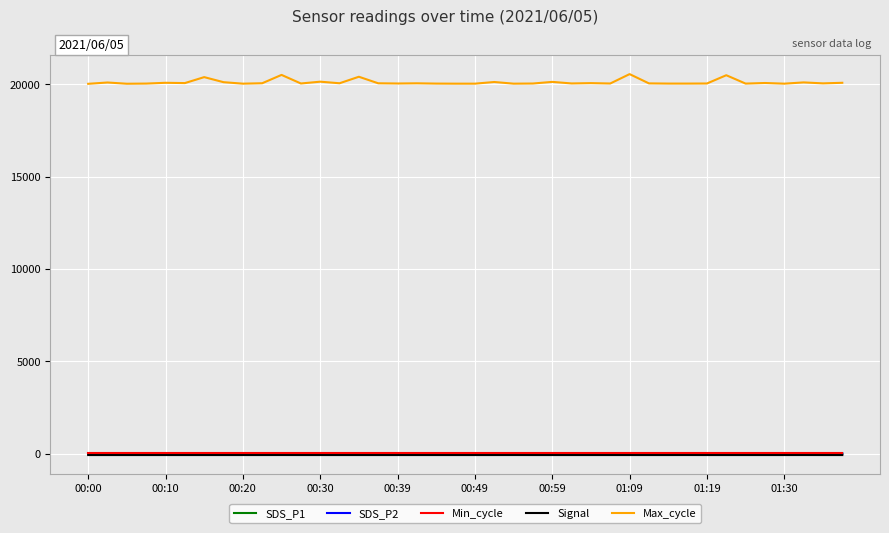

Does the chart have visible grid lines?

Yes